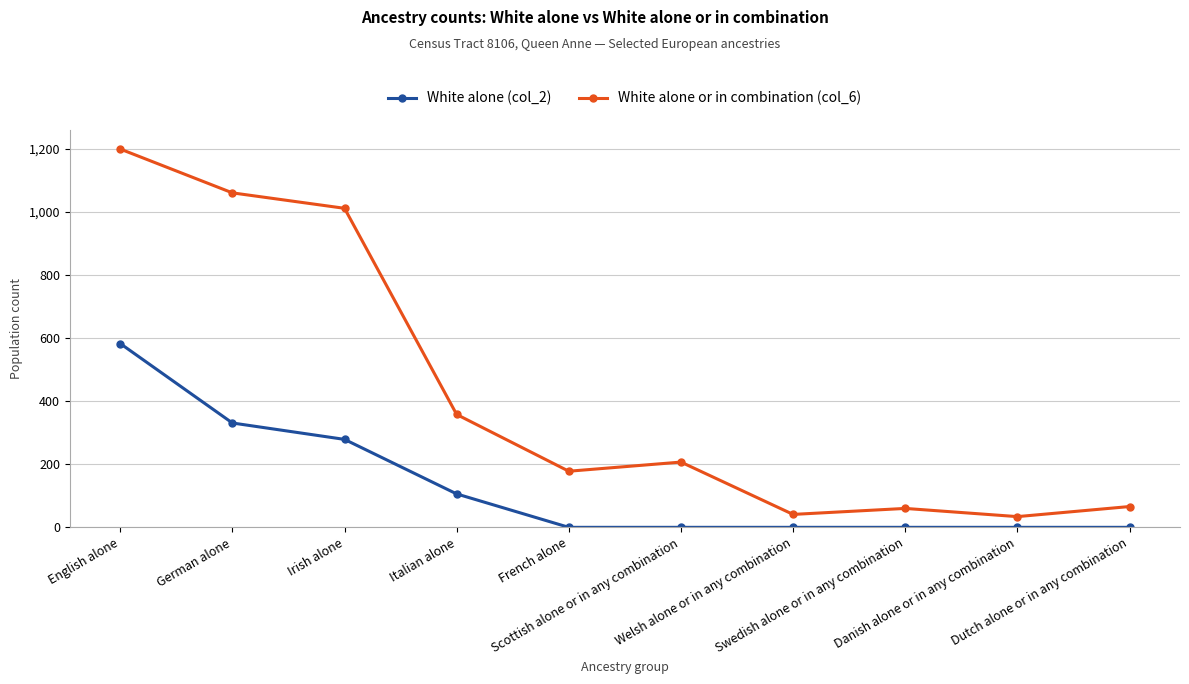

Where is the first local minimum for White alone or in combination (col_6)?

French alone